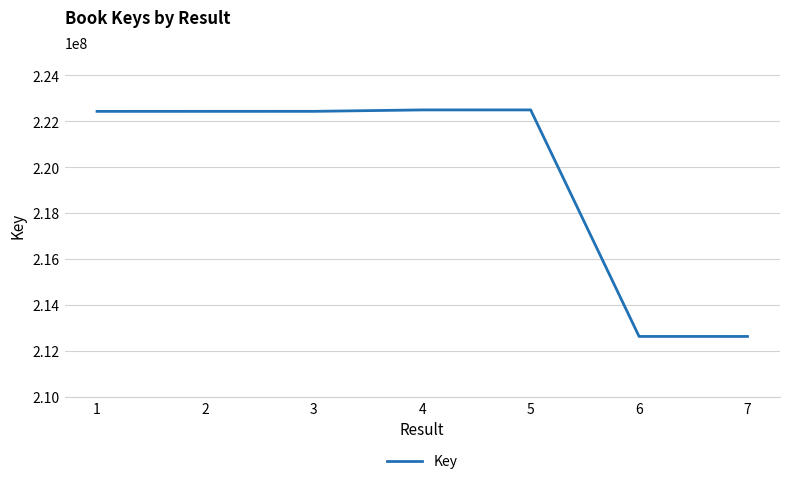

What is the change in value from 2 to 5?

+62550